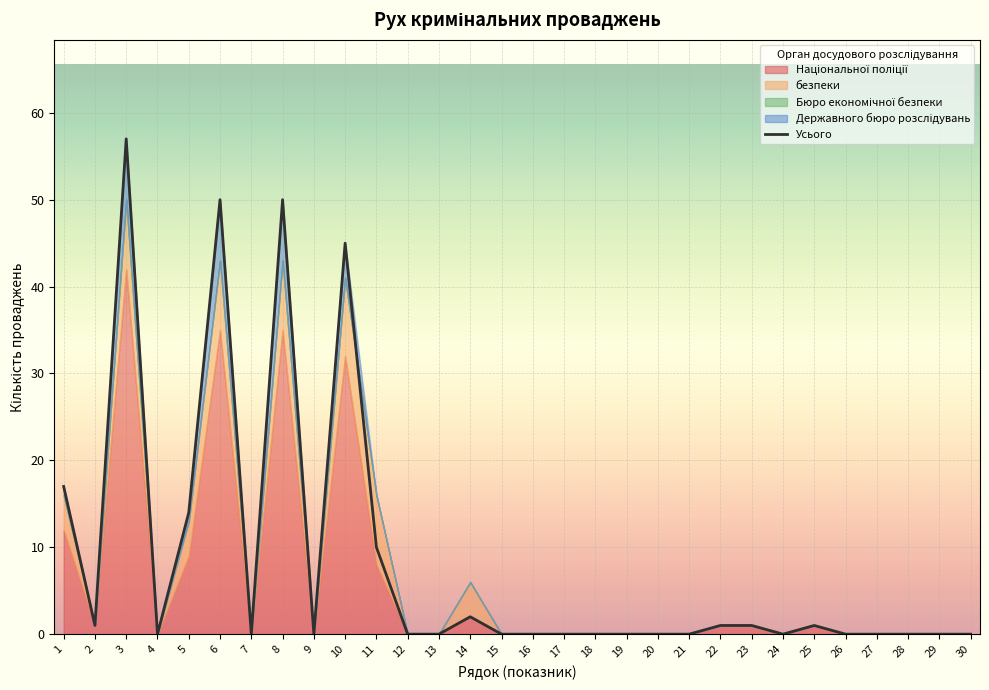

How many positive values are there?

12